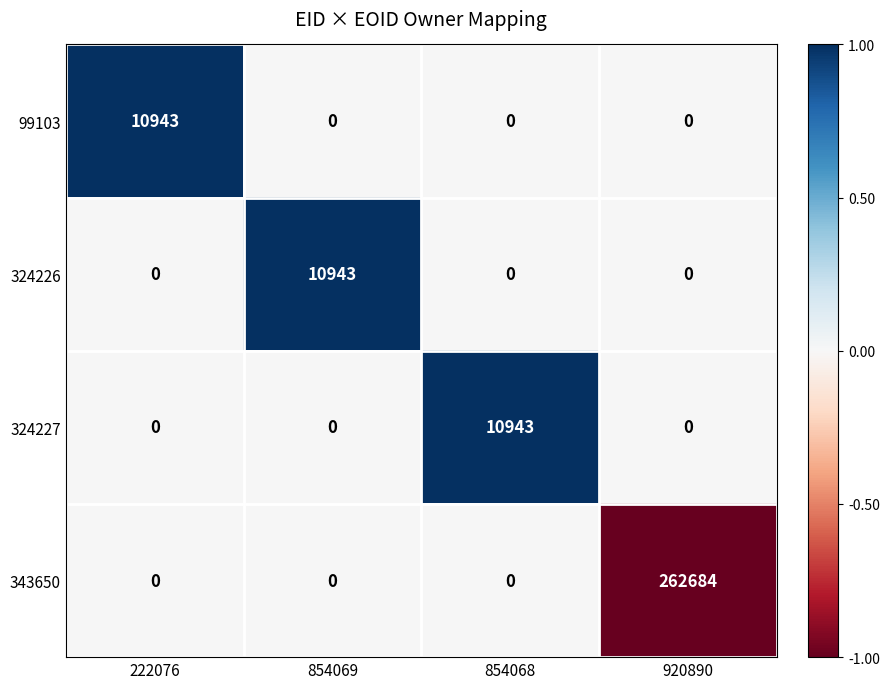

What is the spread (max minus min) of values at 854068?

10943